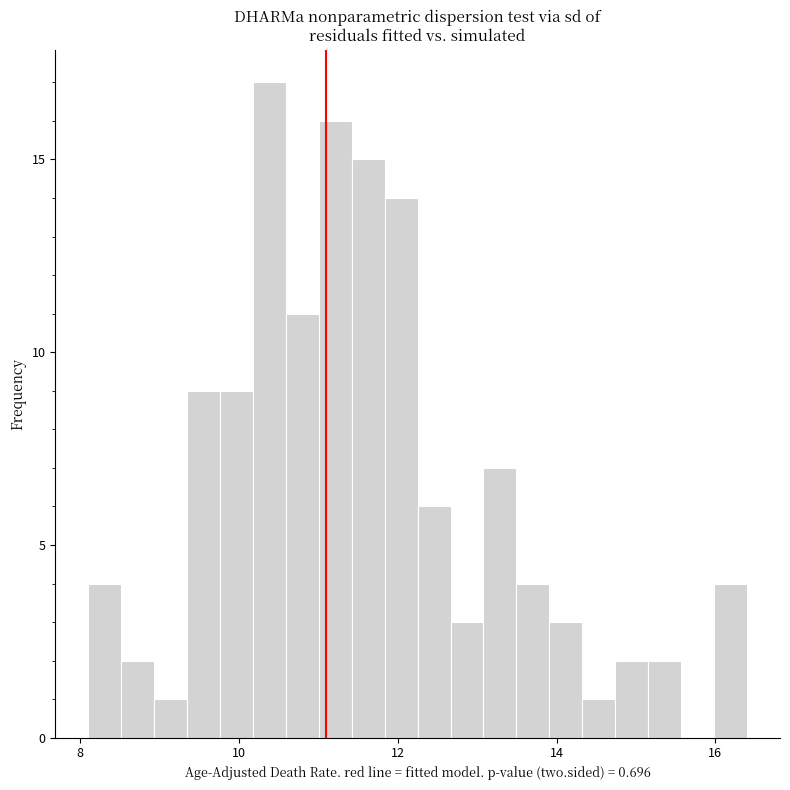

Read against the x-axis, roughly where is the centre of the tallest bar?

10.4